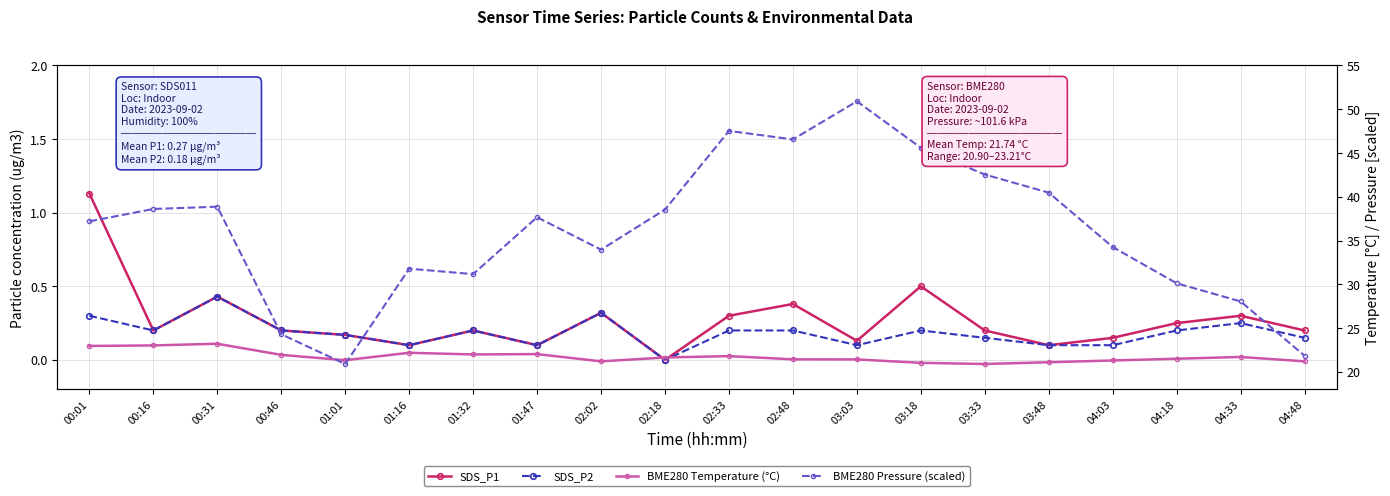

Reading left to right, list all the values displayed in this chart.

SDS_P1: 1.1	0.2	0.4	0.2	0.2	0.1	0.2	0.1	0.3	0.0	0.3	0.4	0.1	0.5	0.2	0.1	0.1	0.2	0.3	0.2
SDS_P2: 0.3	0.2	0.4	0.2	0.2	0.1	0.2	0.1	0.3	0.0	0.2	0.2	0.1	0.2	0.1	0.1	0.1	0.2	0.2	0.1
BME280 Temperature (°C): 23.0	23.0	23.2	21.9	21.3	22.2	22.0	22.0	21.2	21.6	21.8	21.4	21.4	21.0	20.9	21.1	21.3	21.5	21.7	21.2
BME280 Pressure (scaled): 37.2	38.6	38.9	24.3	20.9	31.8	31.2	37.7	34.0	38.5	47.5	46.6	50.9	45.6	42.5	40.5	34.3	30.1	28.0	21.8